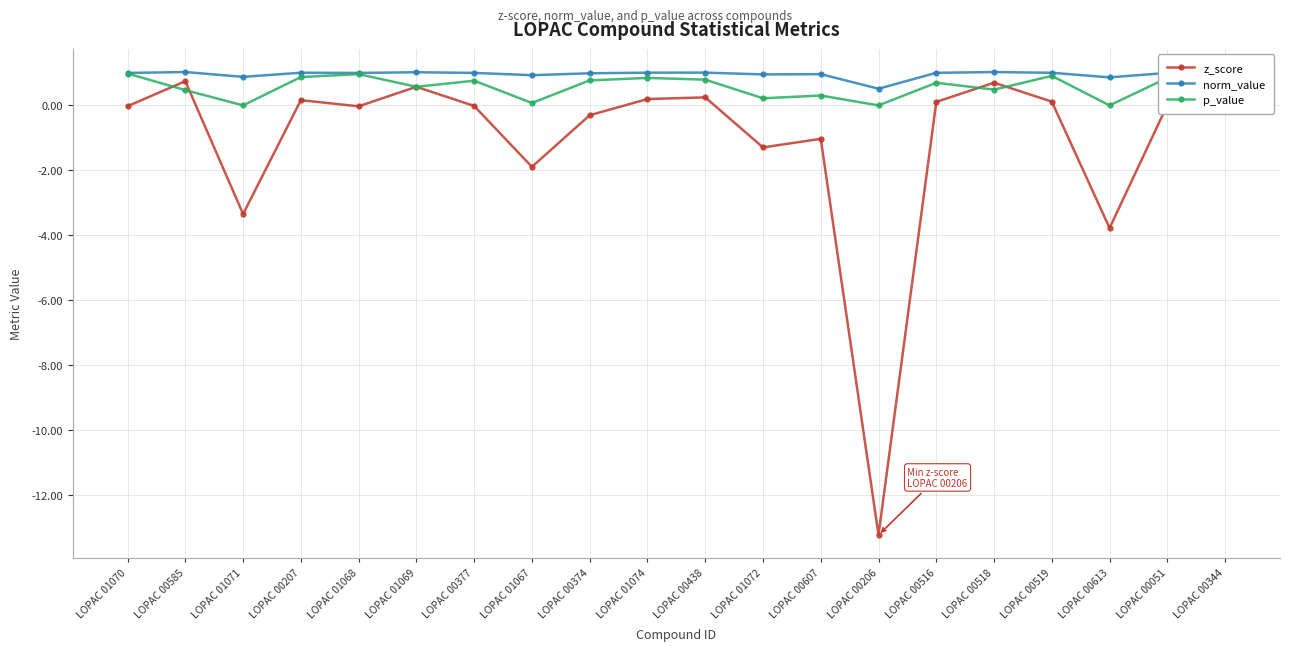

True or false: z_score and norm_value cross at least once.

False